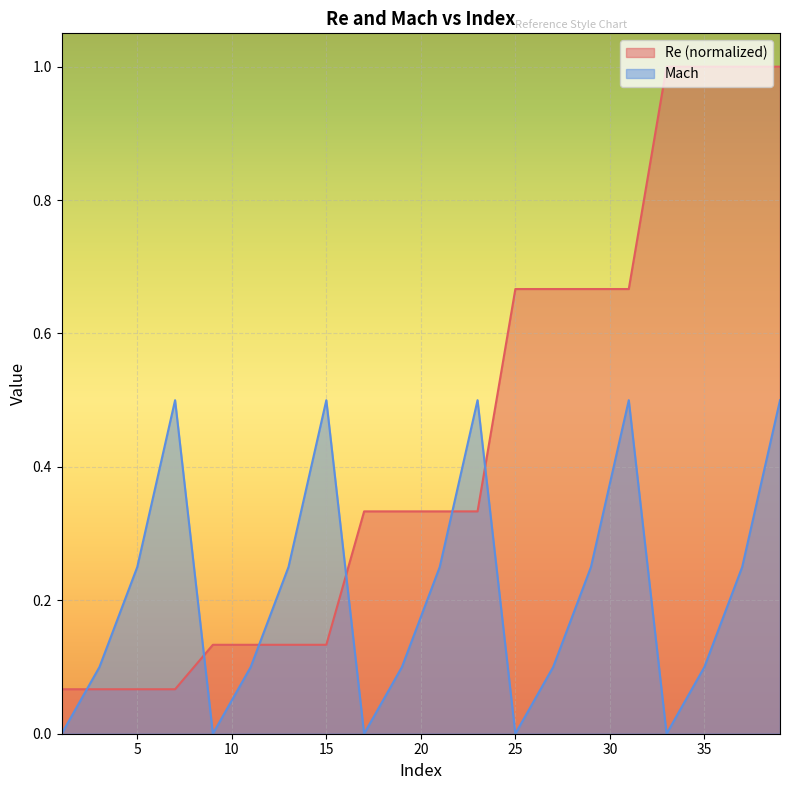

What is the value of the Re point at the 17th from the left?

1.0